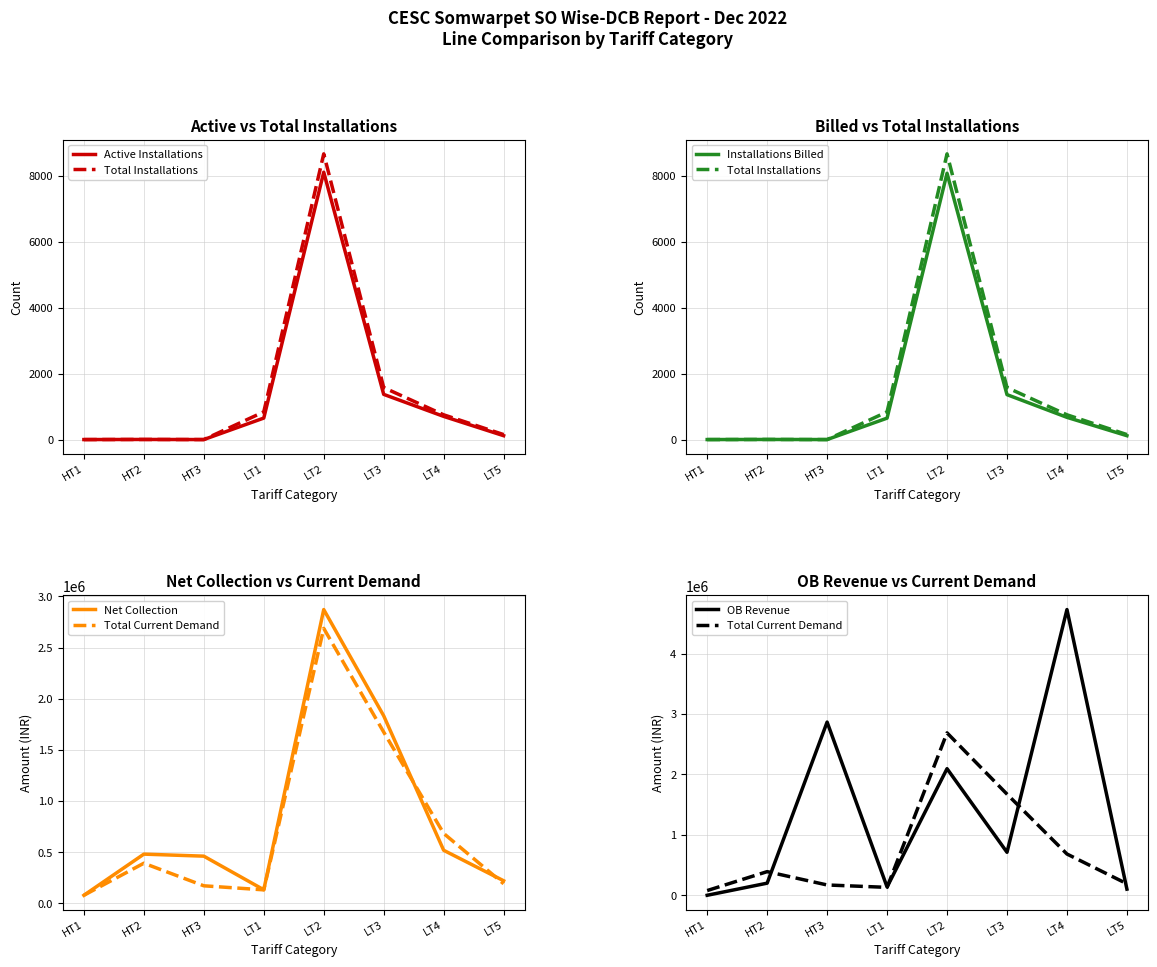

What is the value of the OB Revenue point at the 4th from the left?

137224